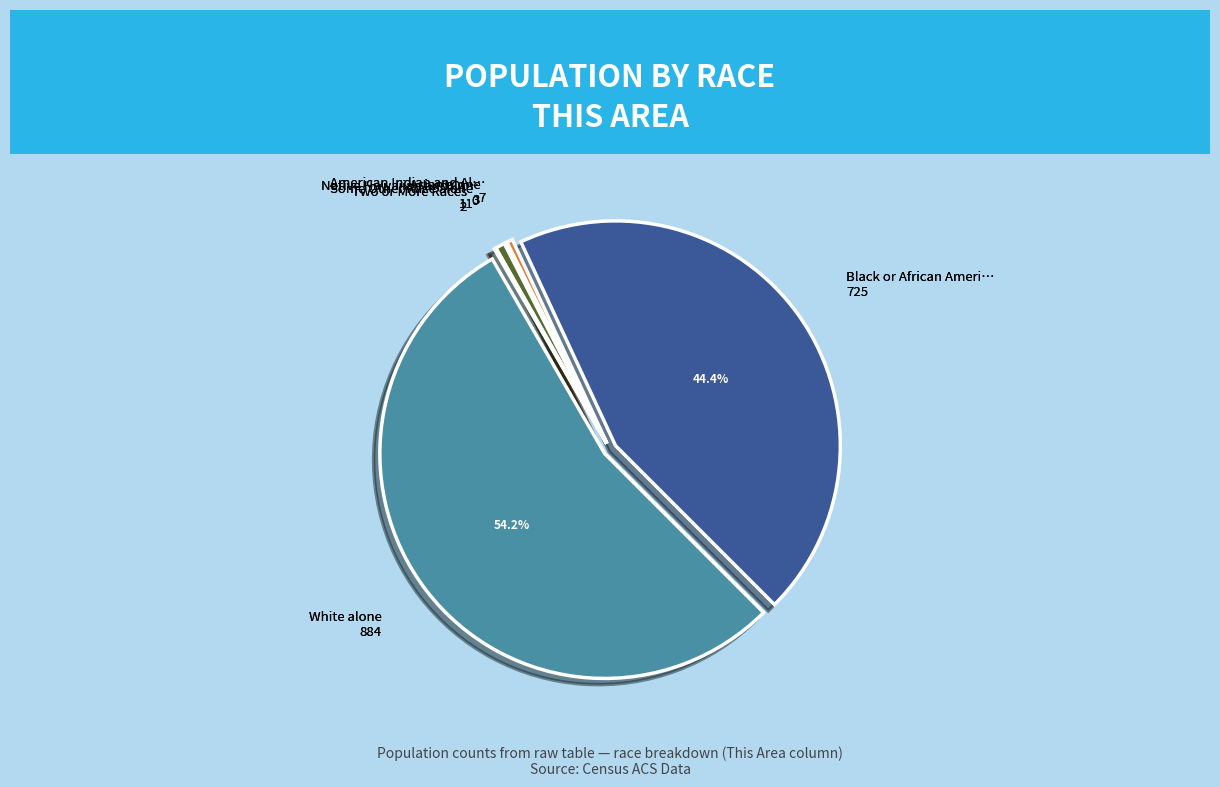

Which slice is the largest?

White alone